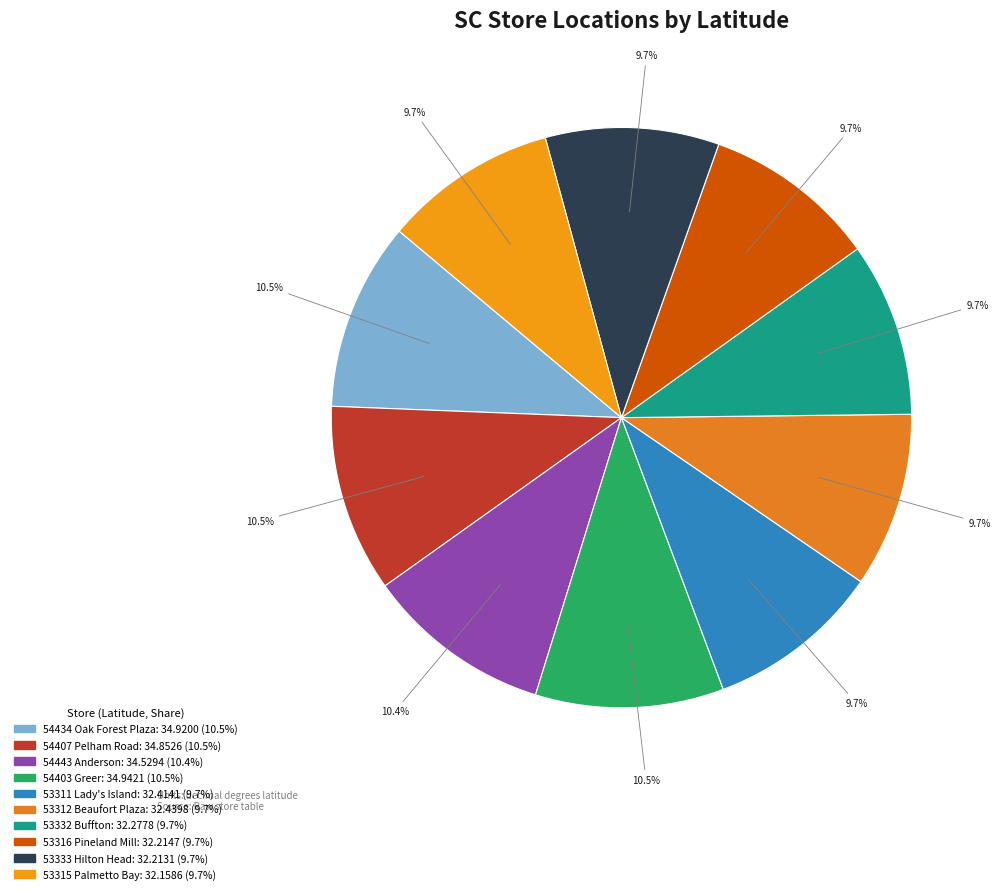

To the nearest percent, what is the combined percentage of 53311 Lady's Island and 53332 Buffton?

19%